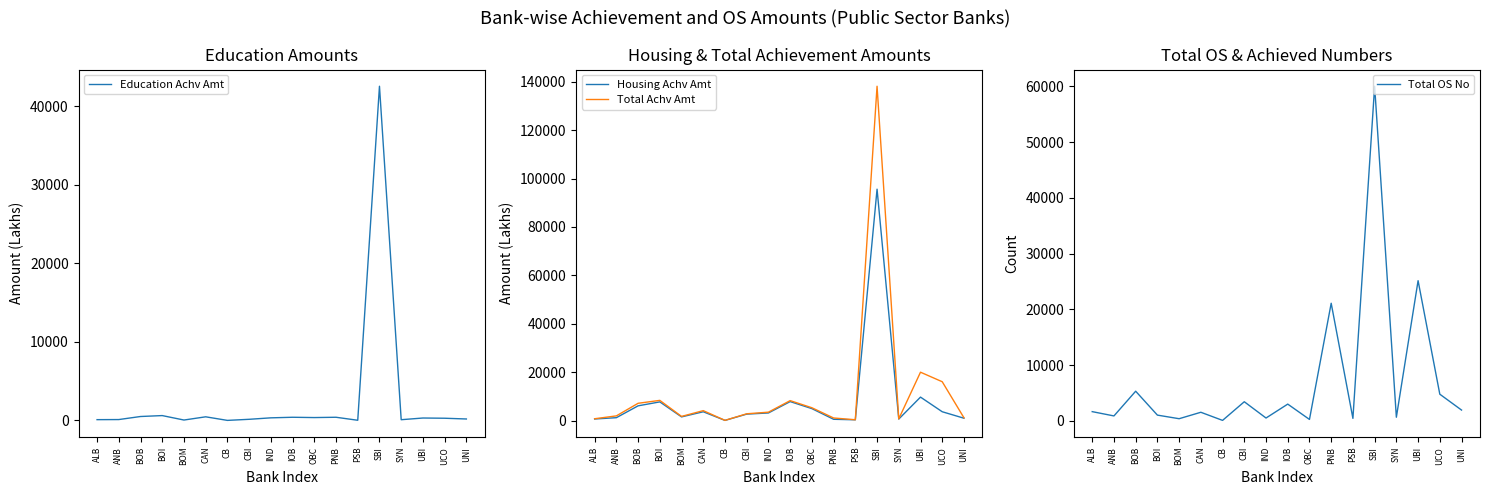

Reading right to left, transcribe all the data shown in this chart.

Education Achv Amt: 179.0	274.3	302.2	87.0	42543.0	16.1	398.3	359.6	398.0	325.1	138.6	0.0	455.7	45.4	612.6	494.2	106.0	93.7
Housing Achv Amt: 967.2	3642.2	9689.8	624.7	95625.1	315.7	521.9	4934.1	7839.2	3136.8	2660.2	67.9	3634.3	1512.7	7716.0	6083.1	1186.5	645.2
Total Achv Amt: 1146.2	16044.2	19984.0	711.8	138168.1	331.9	1061.1	5294.2	8237.2	3462.0	2798.8	77.8	4096.9	1713.3	8339.9	7133.3	1932.0	750.7
Total OS No: 1944.0	4788.0	25139.0	659.0	59997.0	455.0	21094.0	265.0	3012.0	518.0	3436.0	93.0	1549.0	394.0	1039.0	5325.0	892.0	1662.0